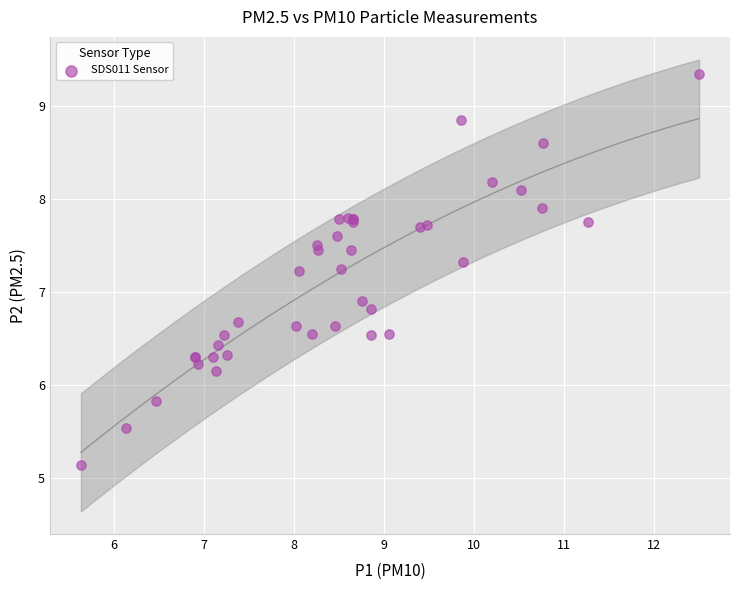

What Y value in the scatter plot is closest to 7?

6.9